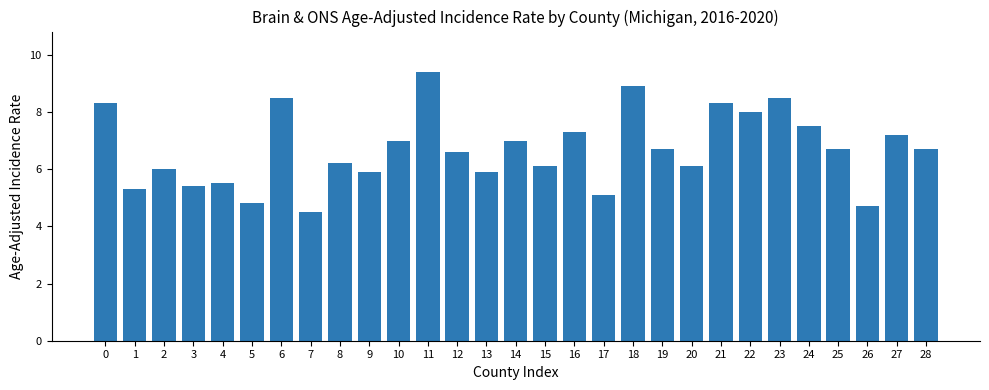

What is the value of the 27th bar from the left?

4.7